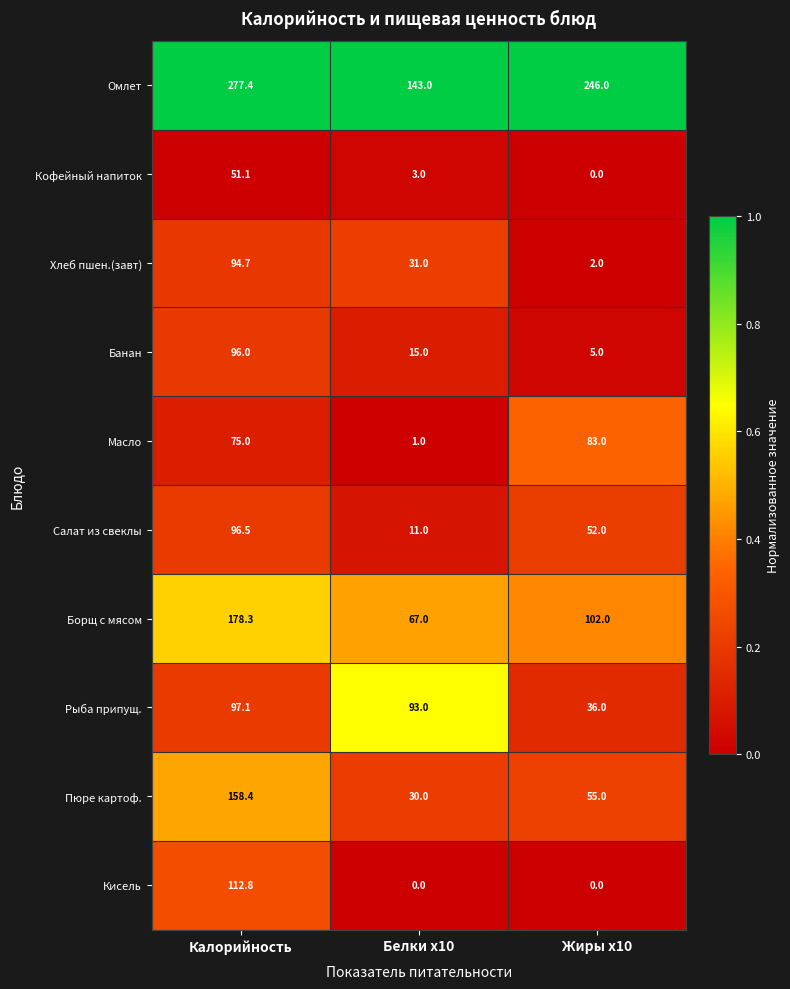

Which series has the largest range (max minus min)?

Омлет